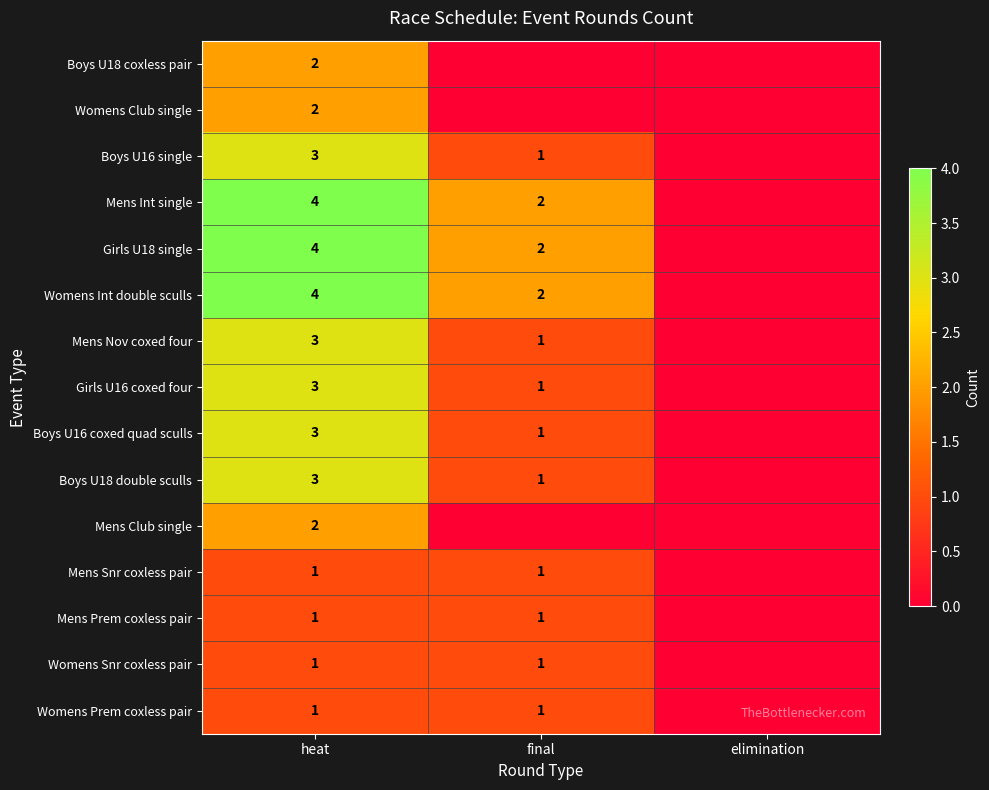

Is the value of Mens Club single at heat greater than the value of Mens Snr coxless pair at final?

Yes